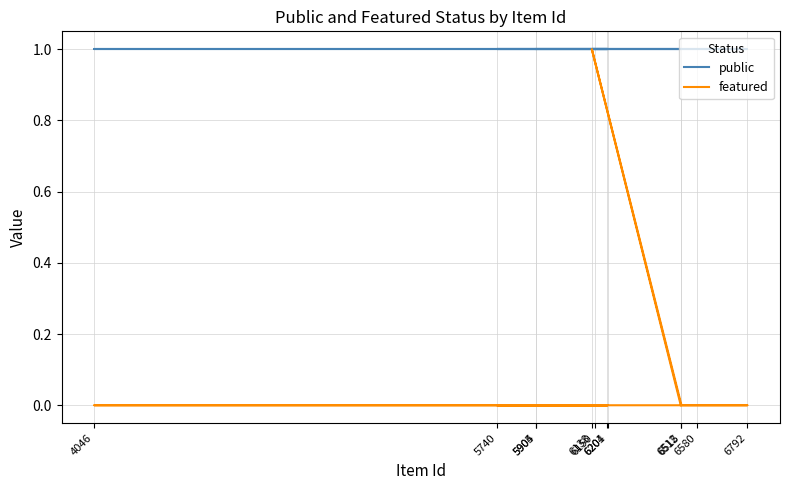

What is the spread (max minus min) of values at 6204?

1